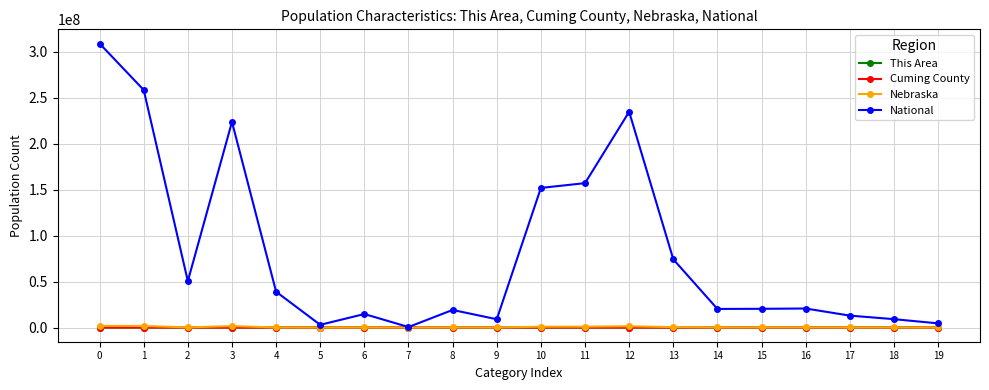

Read the This Area value at 11, to the nearest 10.

70